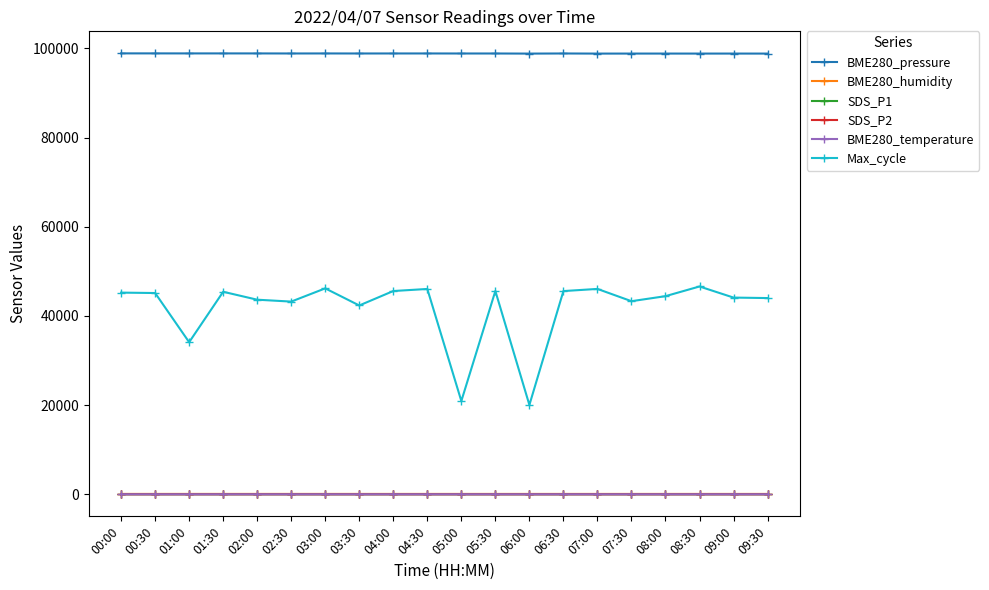

True or false: BME280_pressure and SDS_P2 cross at least once.

False